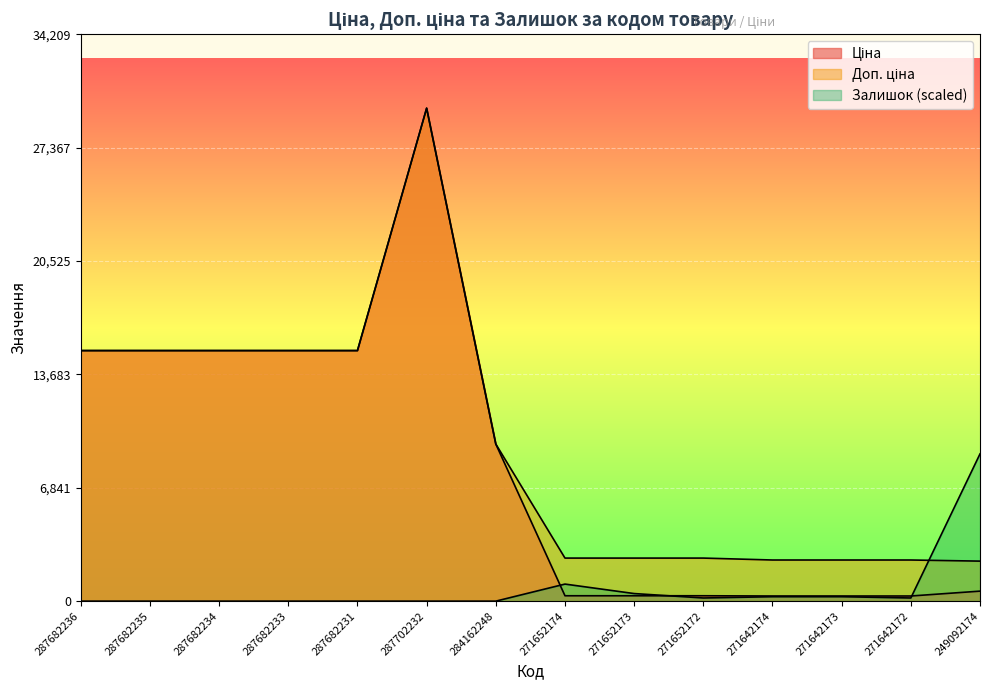

The value of Залишок at 284162248 is 0.0. True or false?

True